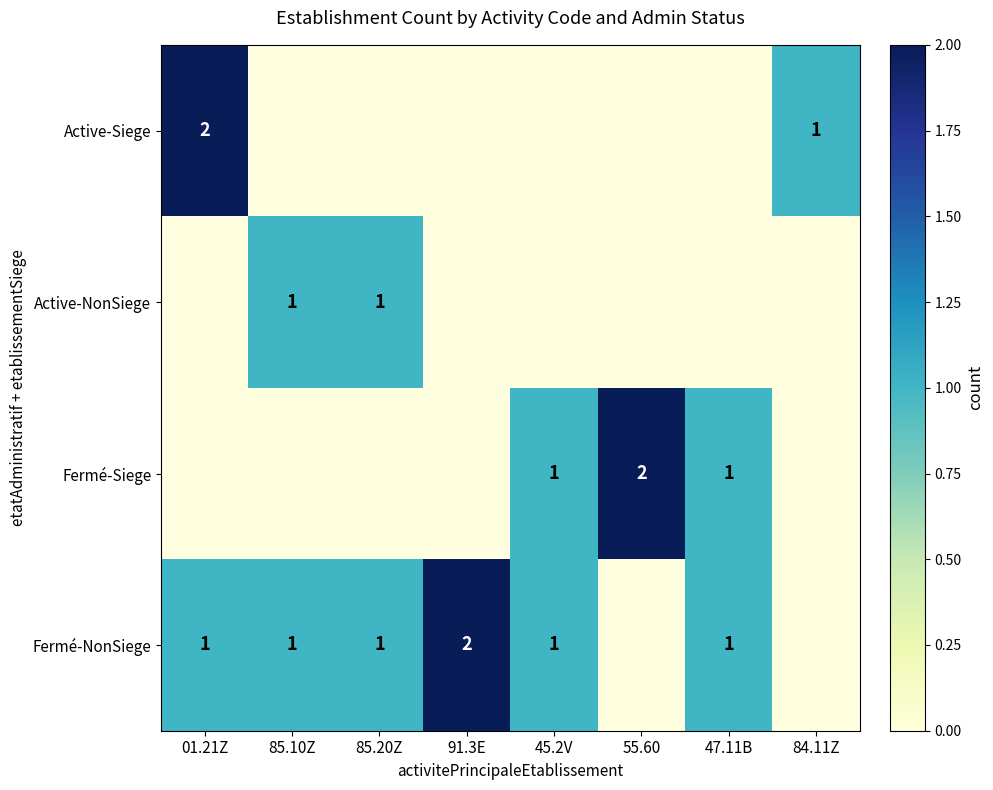

Is it true that Fermé-NonSiege equals 1 at 47.11B?

True